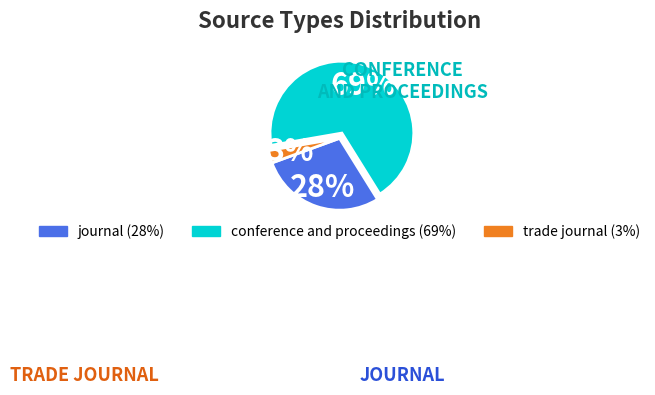

To the nearest percent, what is the difference between the largest and smallest slice percentages?

66%